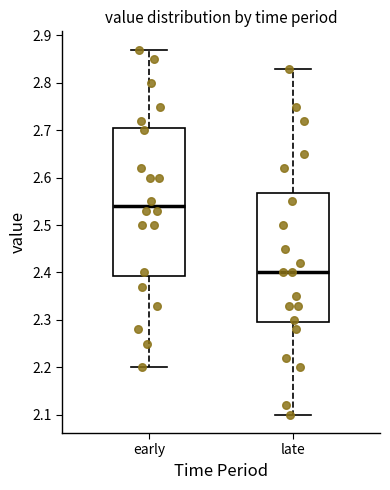

Where is the lower edge of the box for late on the y-axis? The values are not printed on the chart, so give them approximately, as read against the axis.

2.30